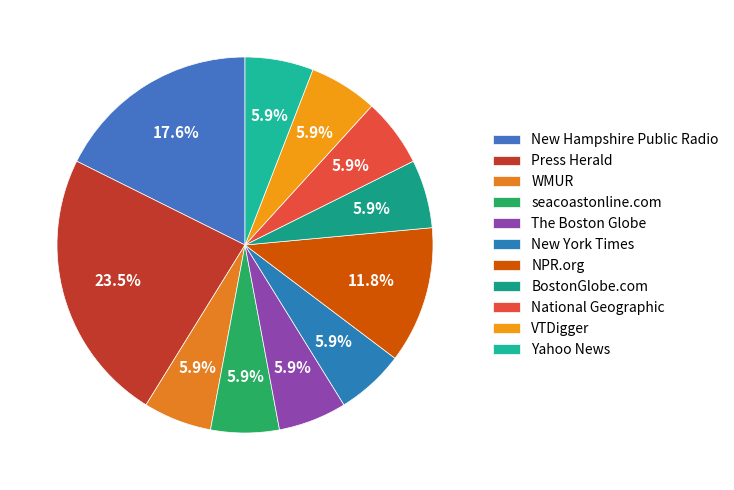

How many slices are in this pie chart?

11